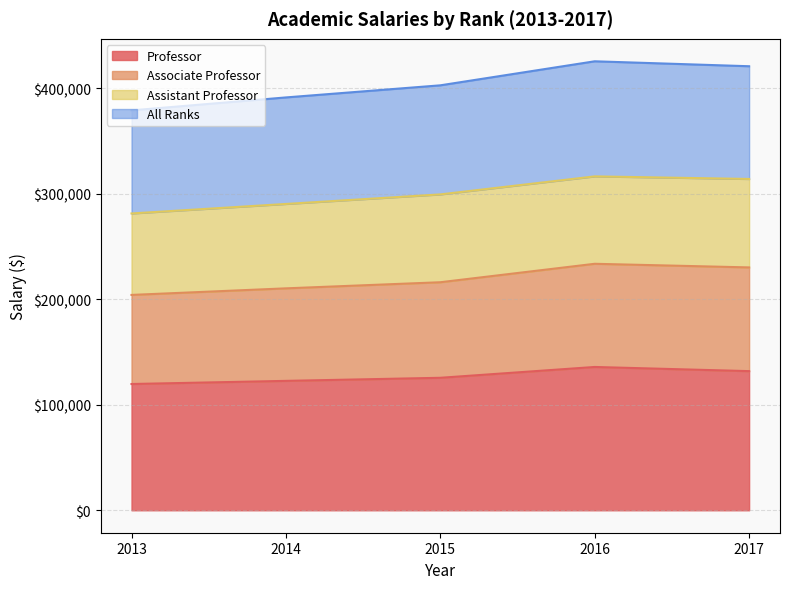

What is the highest value of the Professor series?

135884.4